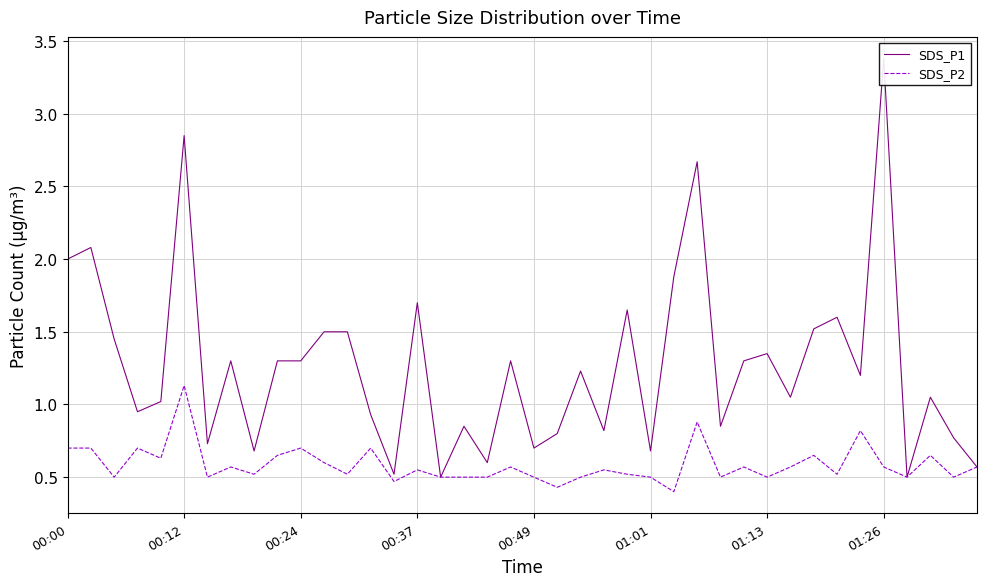

Is this an area chart (filled region under the line)?

No